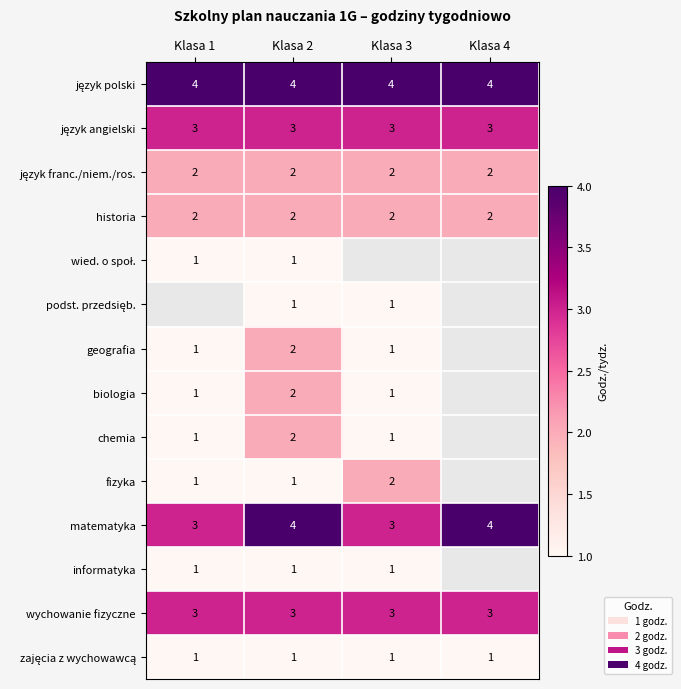

Is it true that geografia equals 1 at Klasa 3?

True